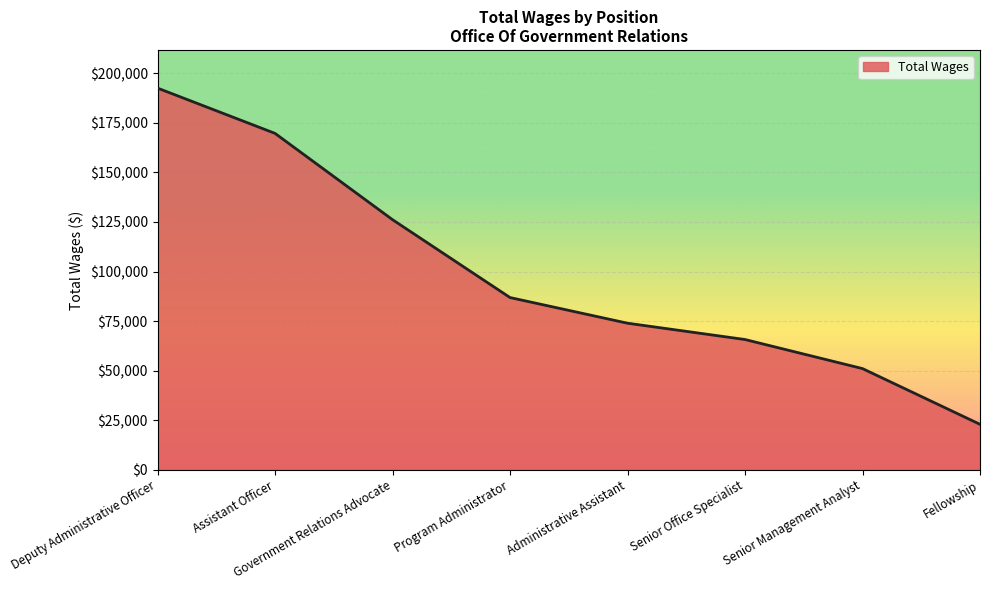

Reading left to right, extract all data points from this chart.

192491	169657	126142	86875	73939	65710	51050	22948